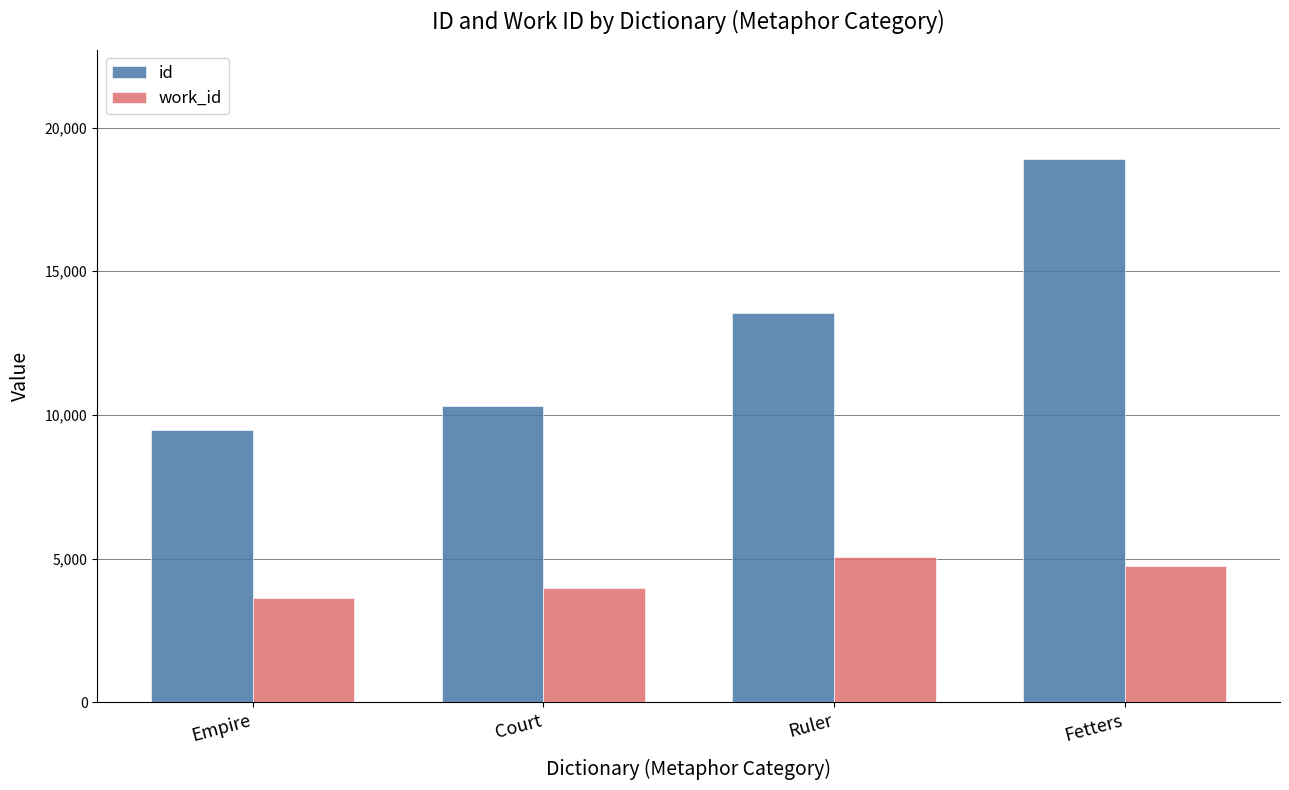

What is the lowest value of the work_id series?

3638